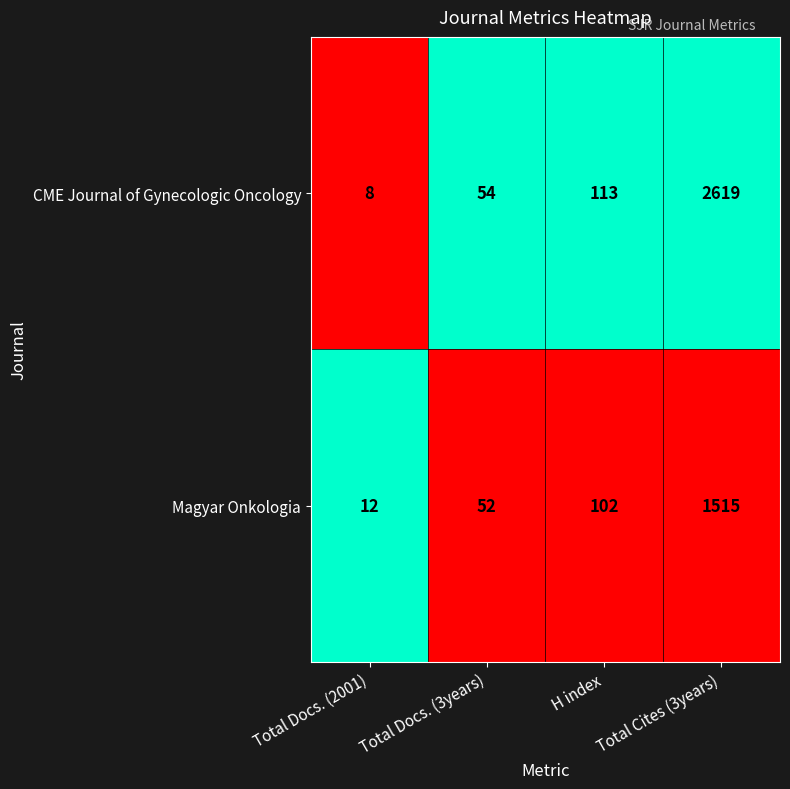

Rank the series by their maximum value, from lowest to highest.

Magyar Onkologia, CME Journal of Gynecologic Oncology